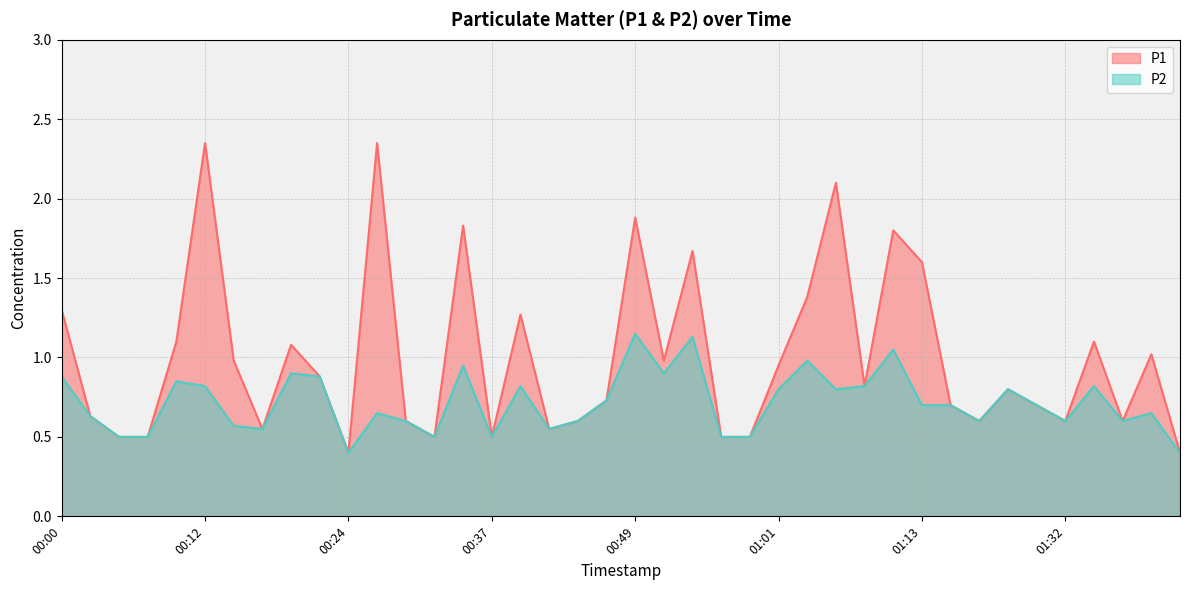

What is the total value across all series at 00:51?

1.9